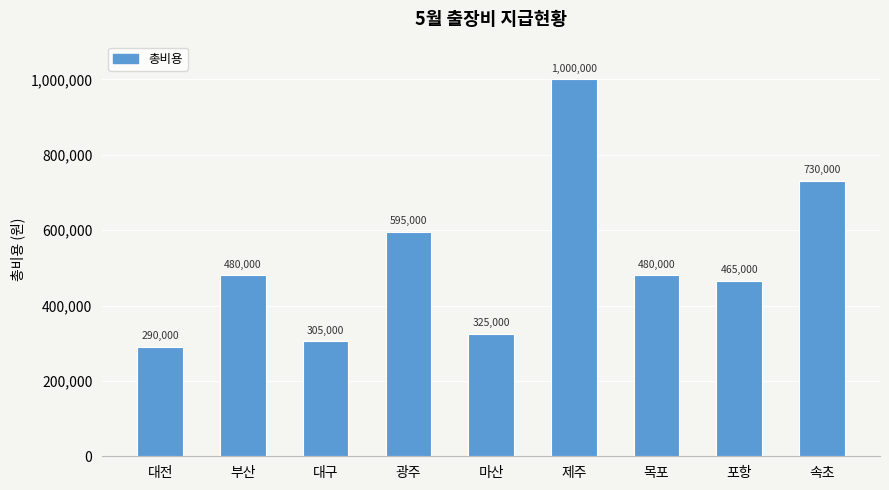

What is the average value?

518889